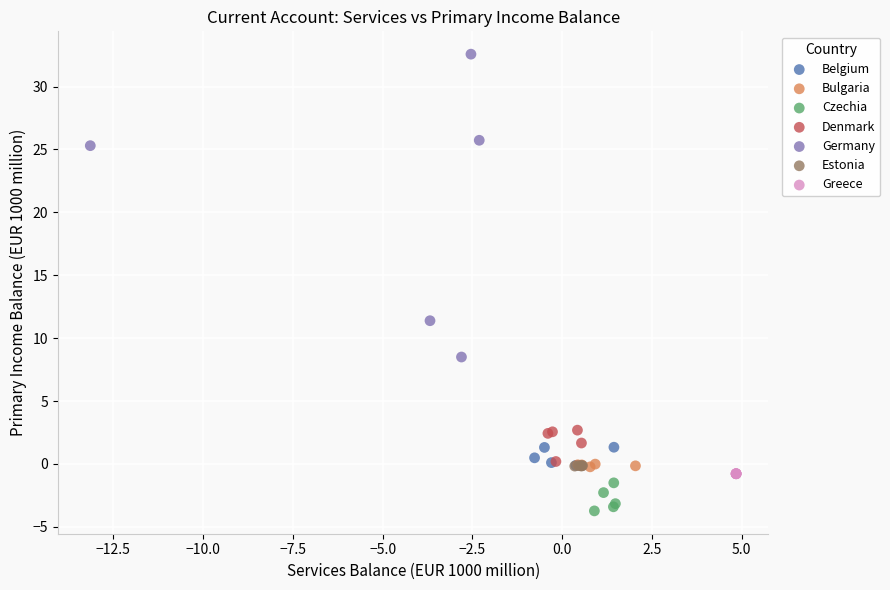

Which series contains the highest Y value?

Germany